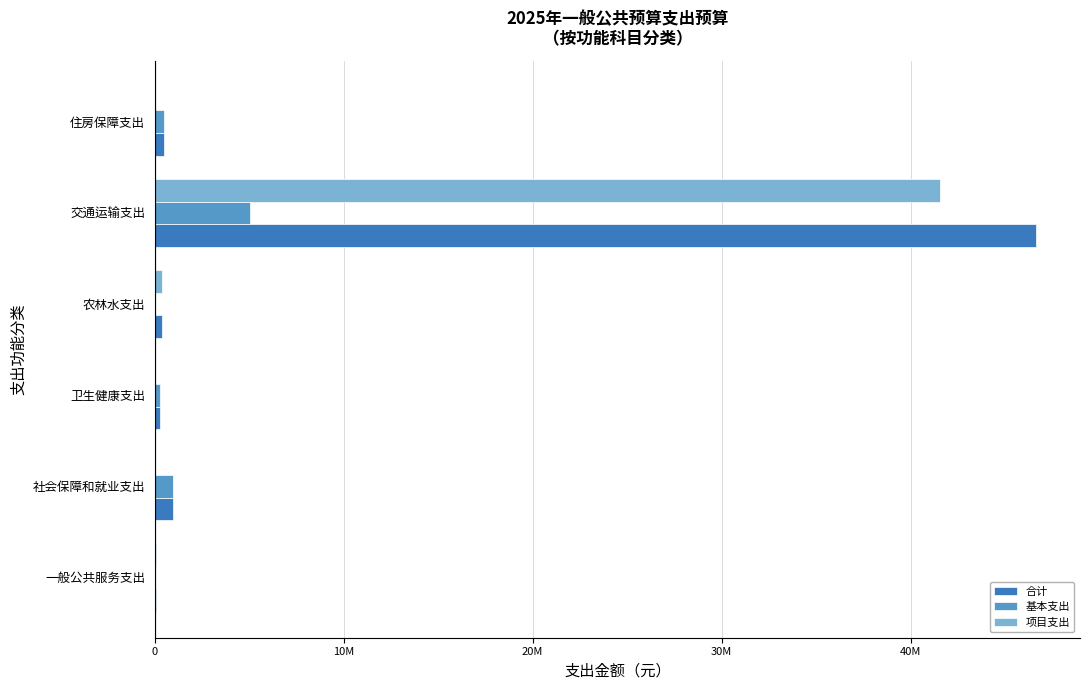

What are all the series names shown in the legend?

合计, 基本支出, 项目支出